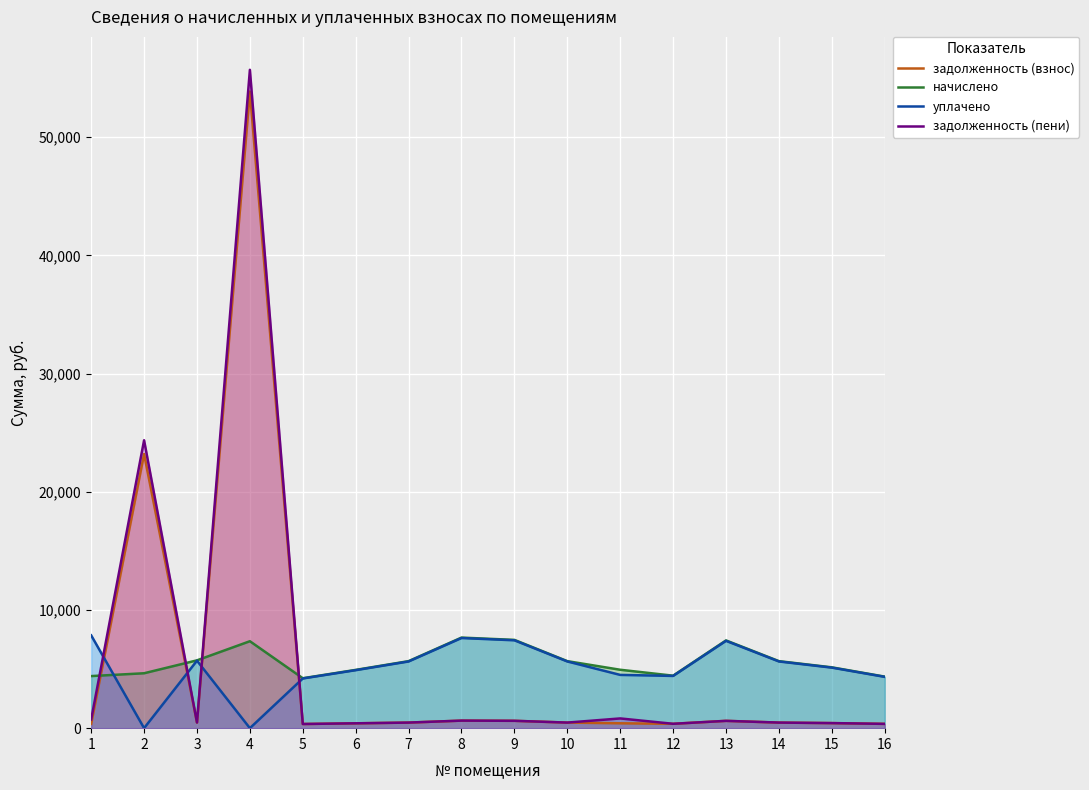

Between 3 and 14, which series saw the biggest shift?

начислено